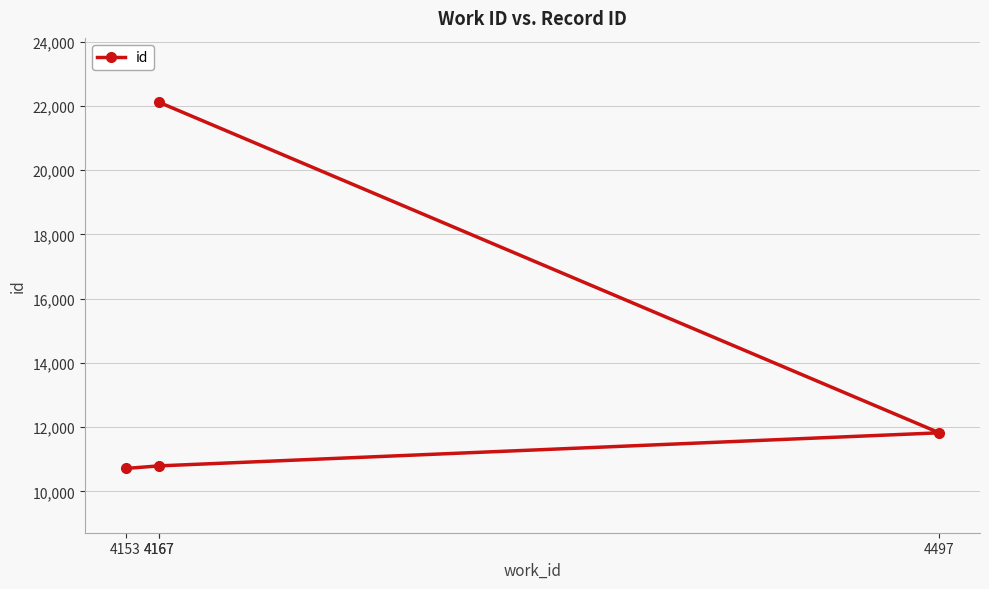

Reading left to right, what are all the values shown in this chart?

10712	10792	11822	22114